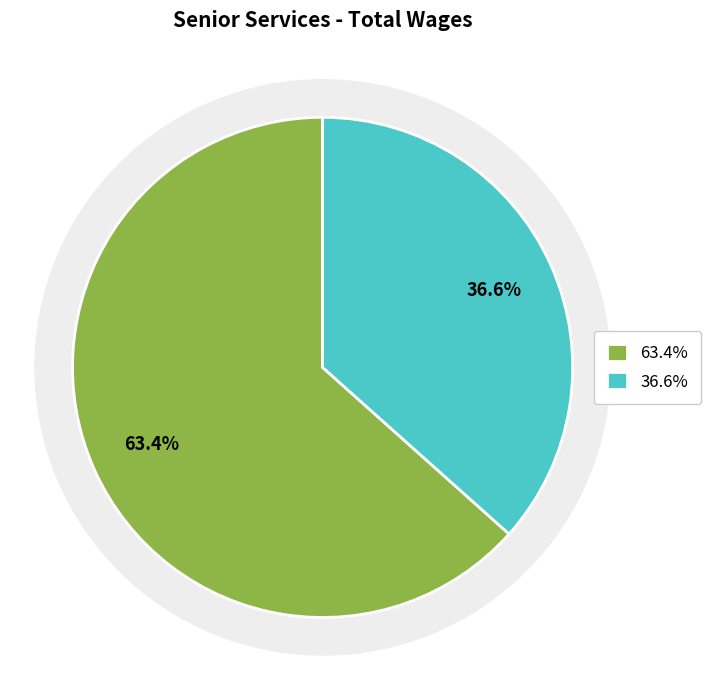

True or false: Program Coordinator accounts for 37% of the total.

True